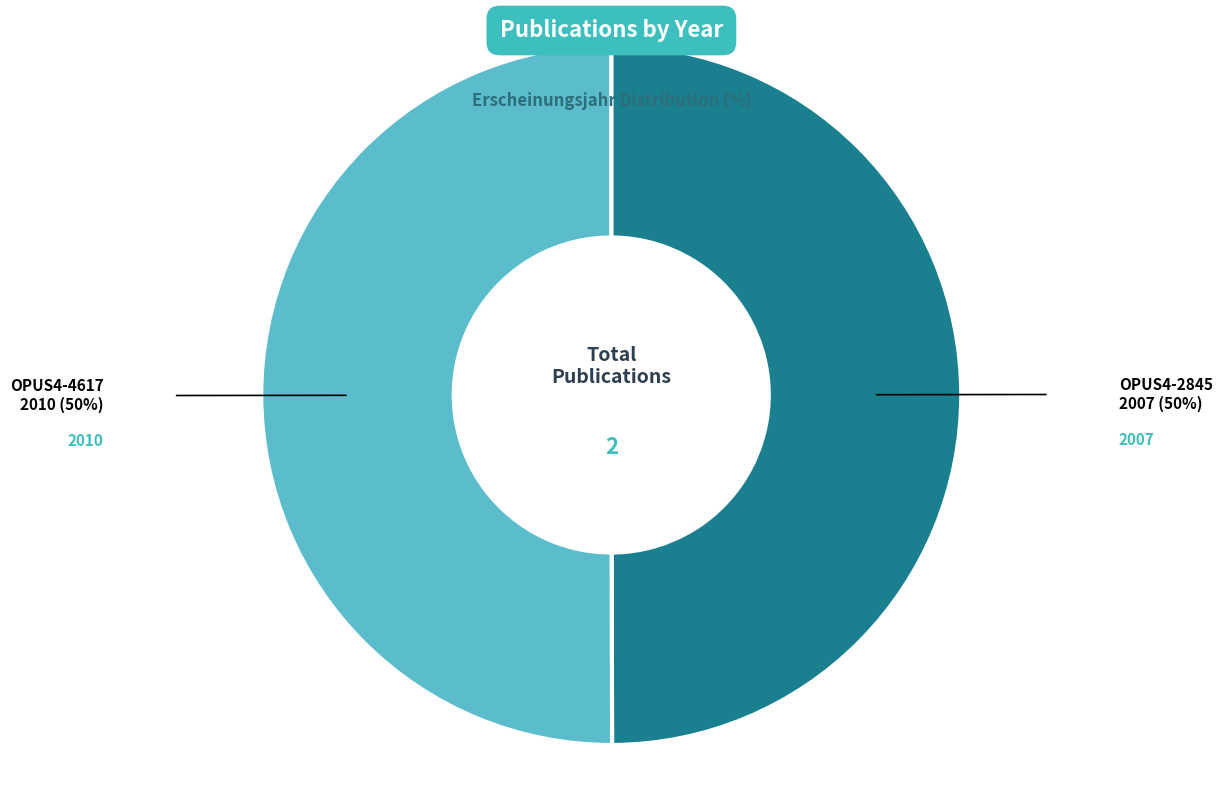

To the nearest percent, what is the combined percentage of OPUS4-2845 and OPUS4-4617?

100%